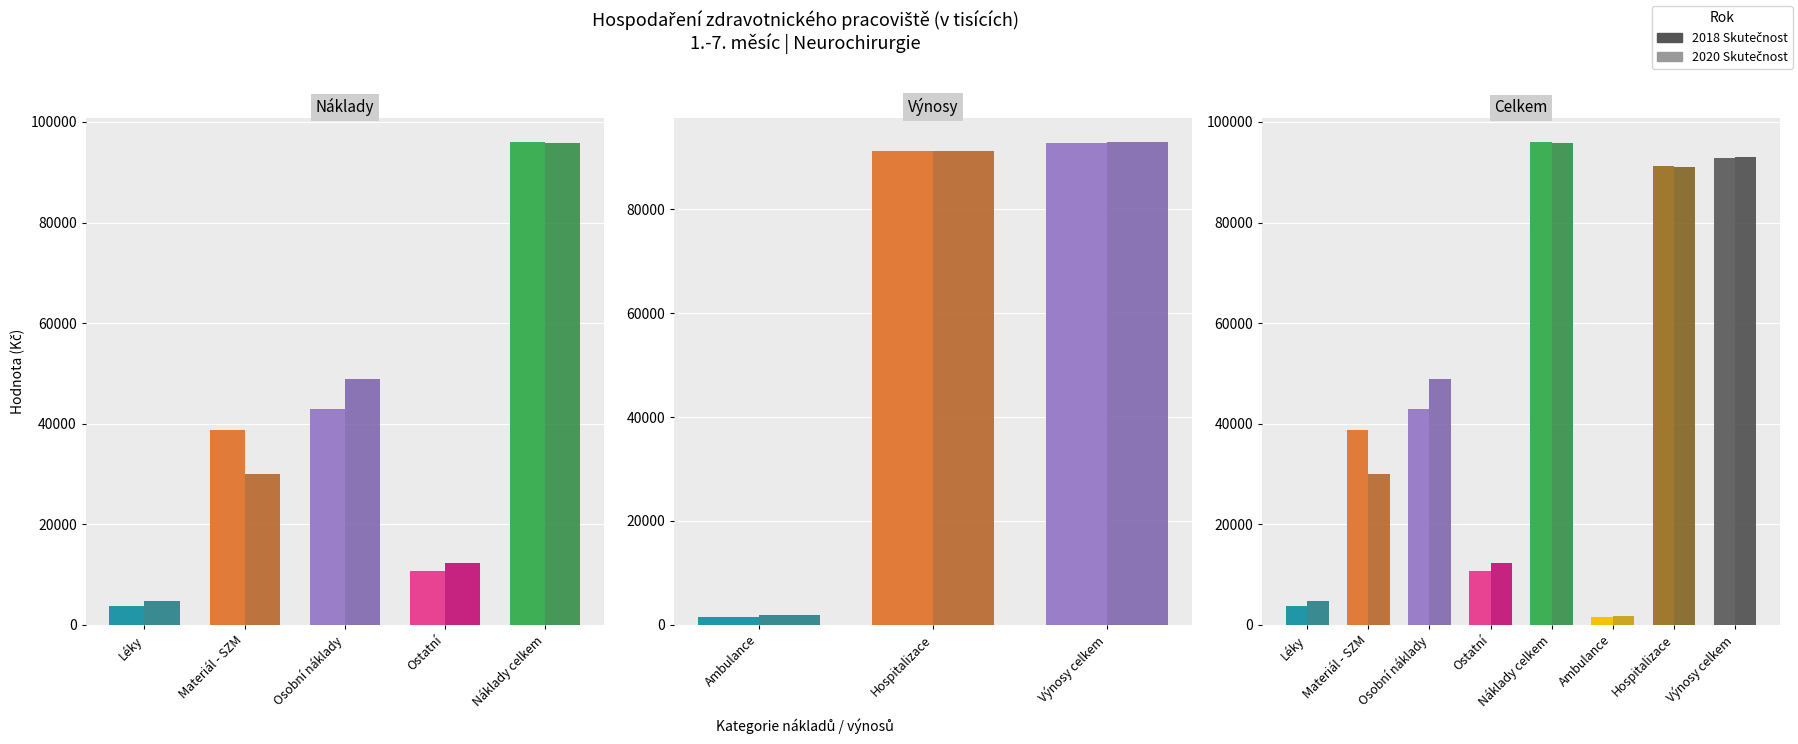

The 2020 Skutečnost series shows 48890.8 at Osobní náklady. True or false?

True